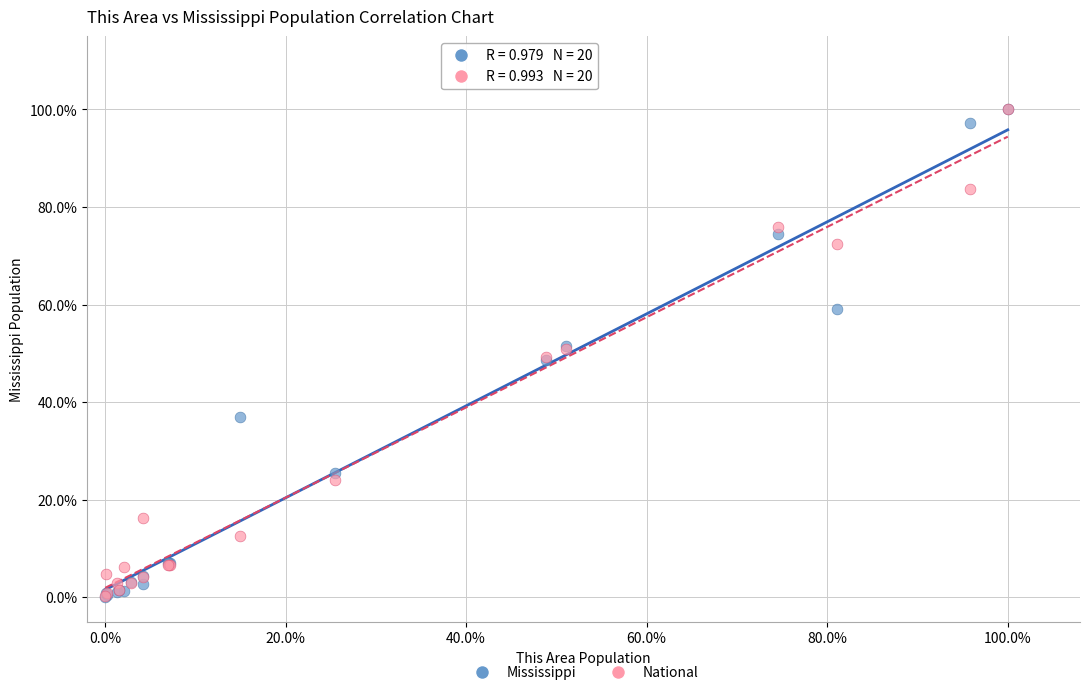

What are all the series names shown in the legend?

Mississippi, National